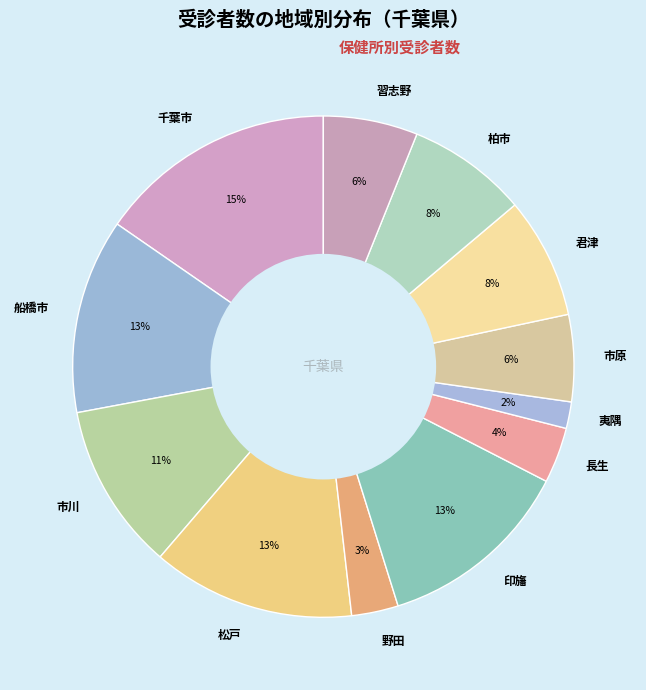

Is the sum of 野田 and 市川 greater than half?

No